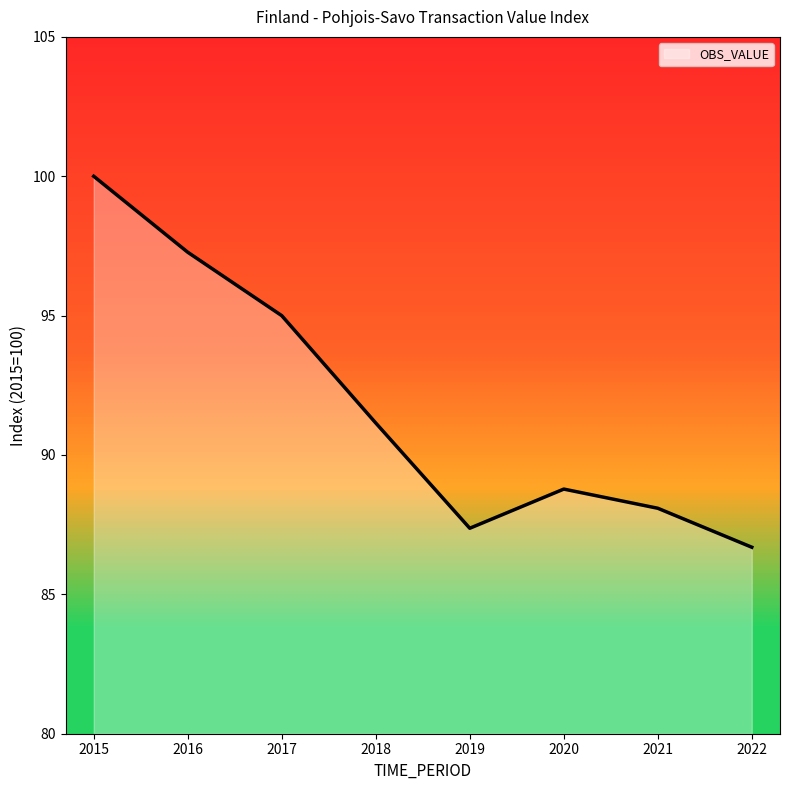

Between 2021 and 2019, which is larger?

2021